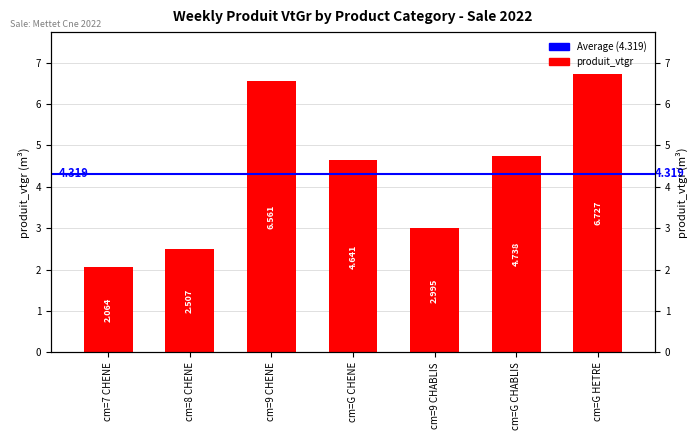

Where does the data first go above 4?

cm=9 CHENE